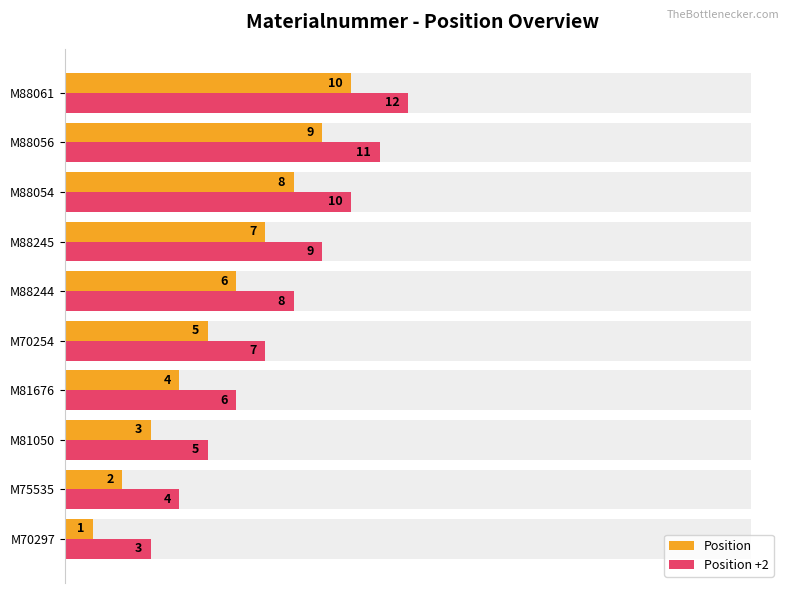

The value of Position at M88054 is 14. True or false?

False